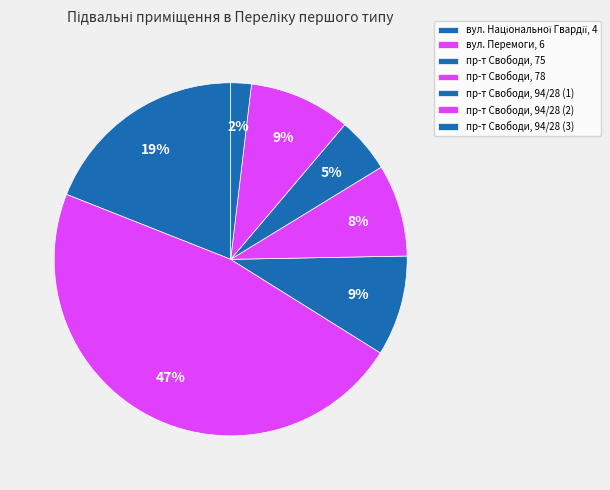

How many slices are in this pie chart?

7